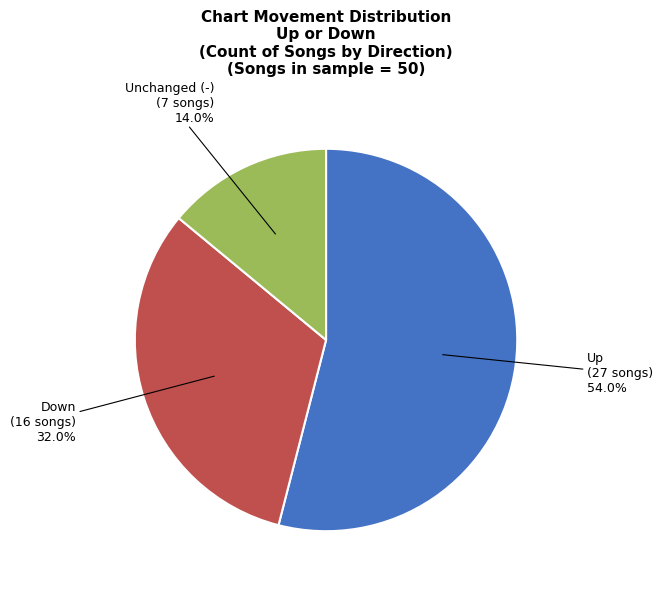

Is there a majority slice in this chart?

Yes